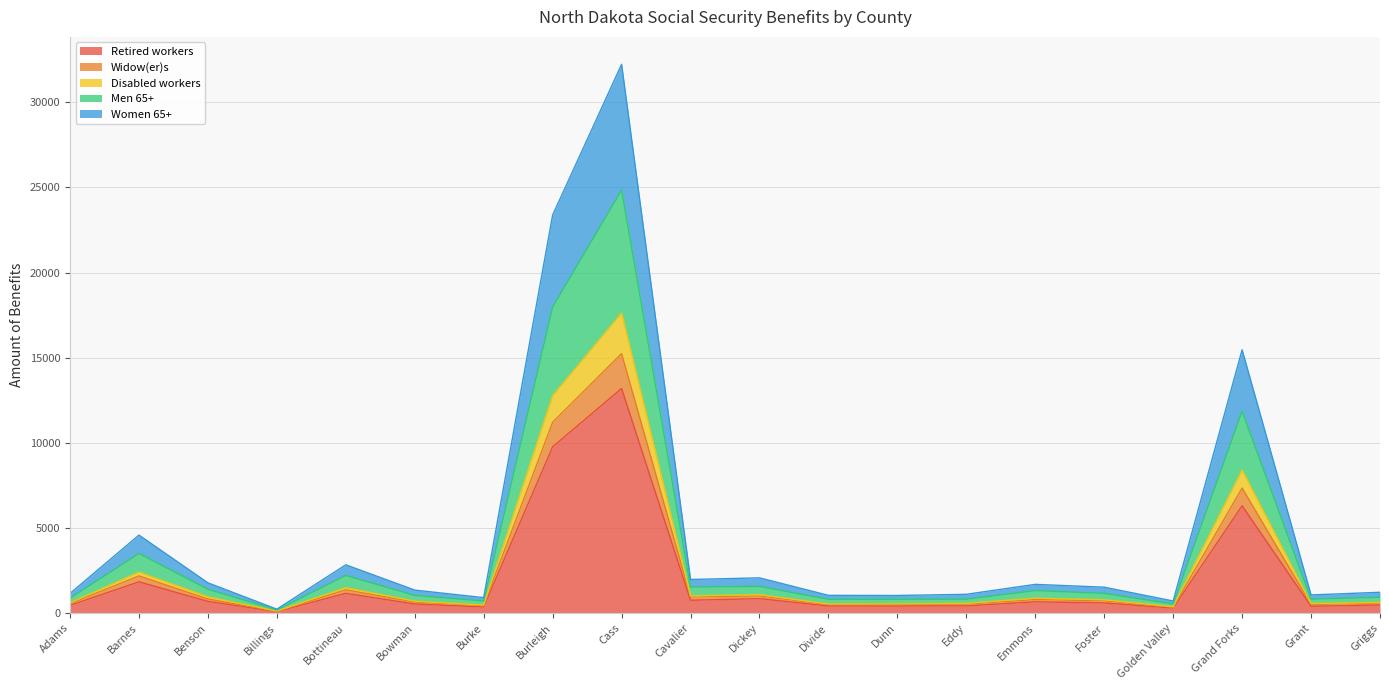

What is the label of the 13th point from the left?

Dunn